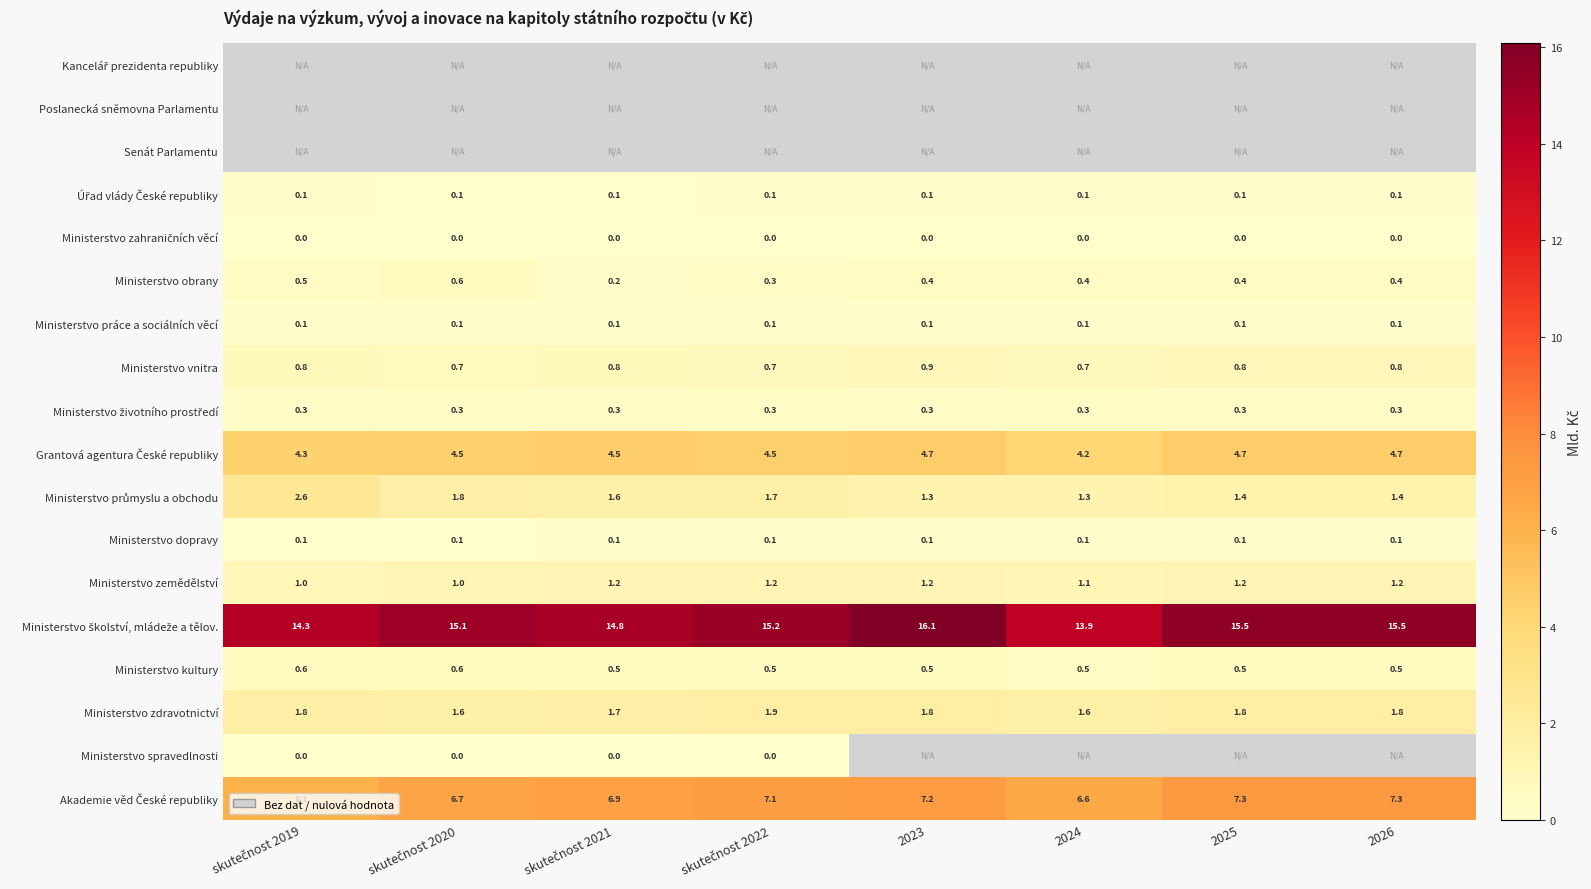

True or false: Ministerstvo zdravotnictví has a value of 1.6 at 2024.

True